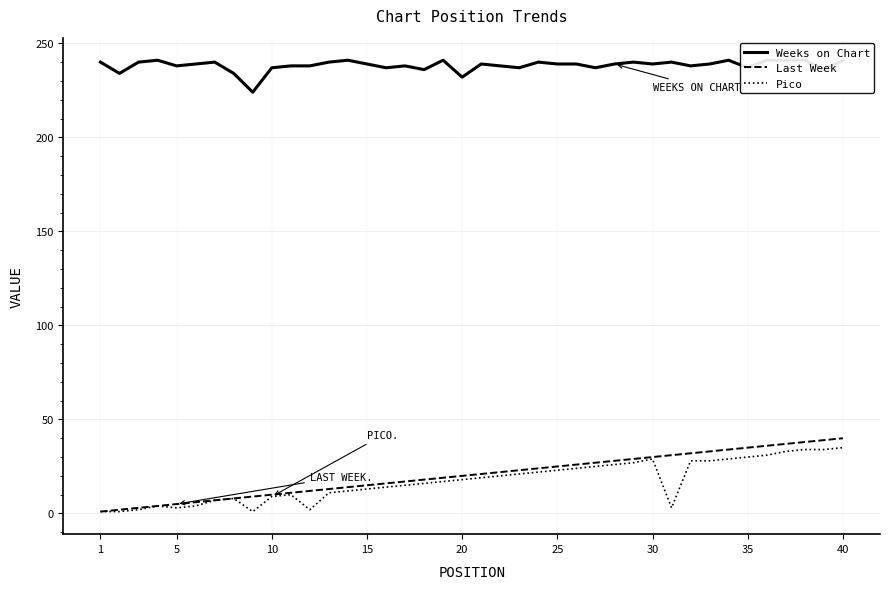

The Pico series shows 13 at 15. True or false?

True